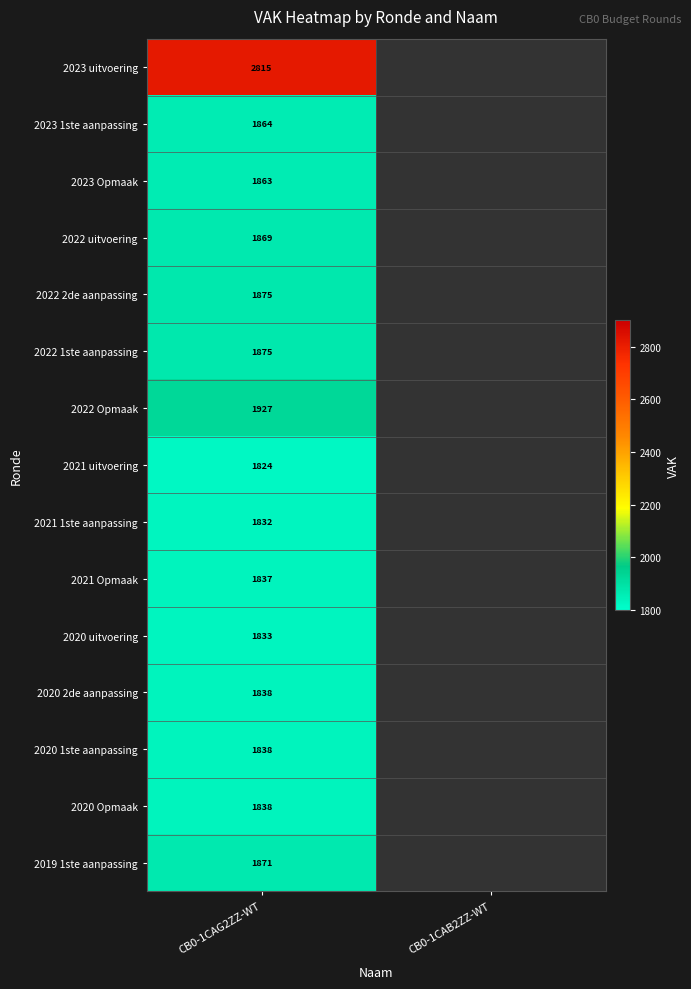

What is the difference between the highest and lowest values at CB0-1CAG2ZZ-WT?

991